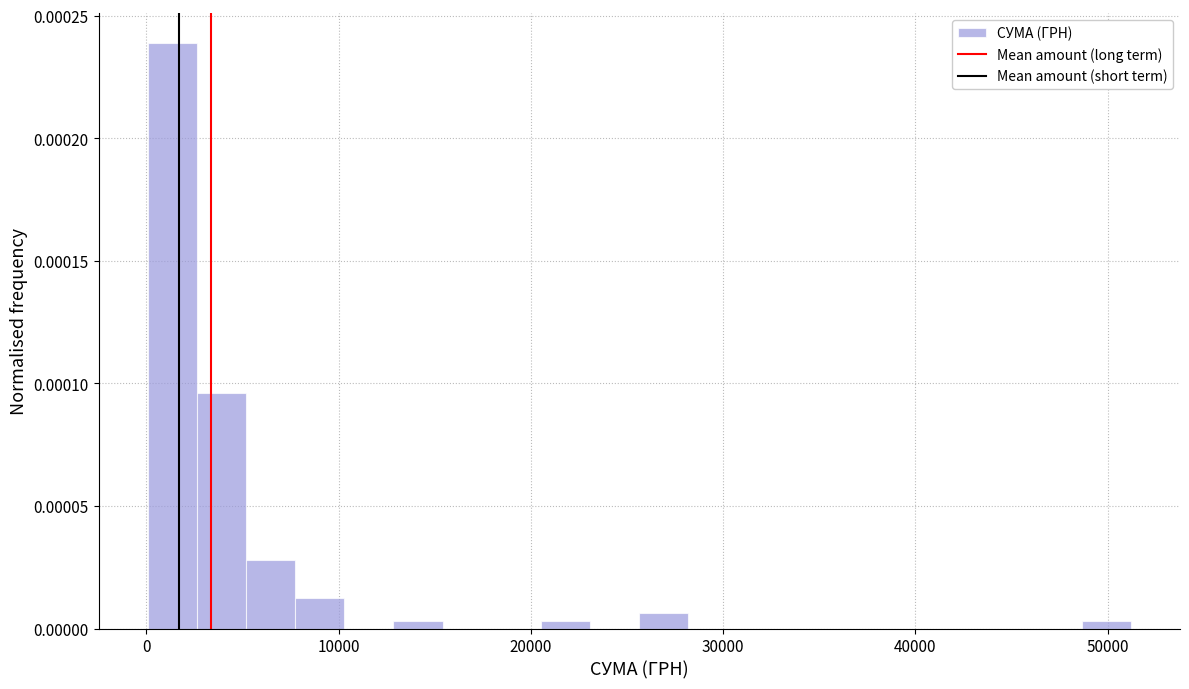

Read against the x-axis, roughly where is the centre of the tallest bar?

1000